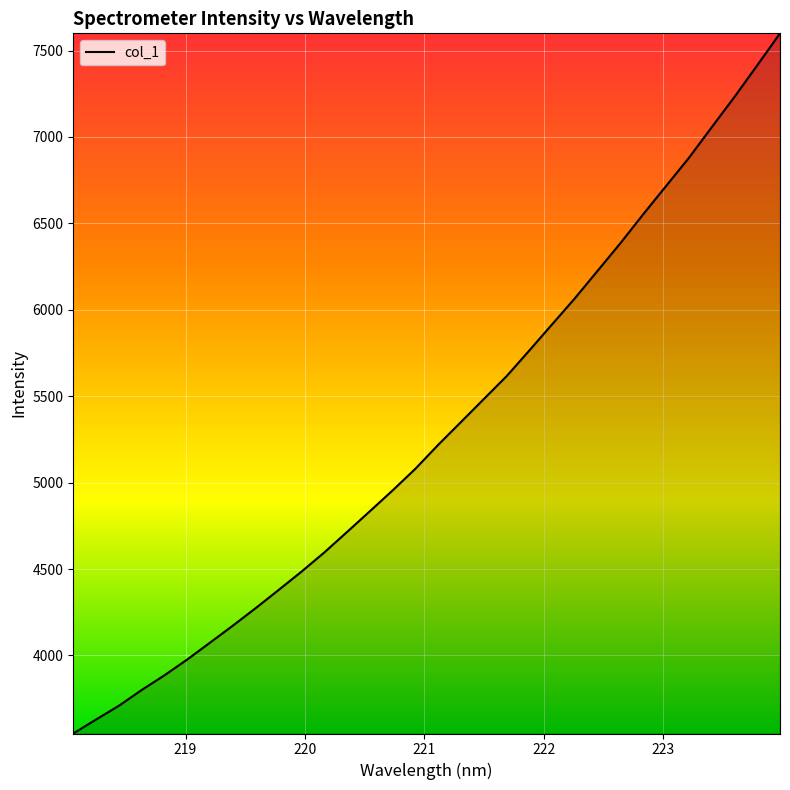

What is the smallest value displayed?

3548.3